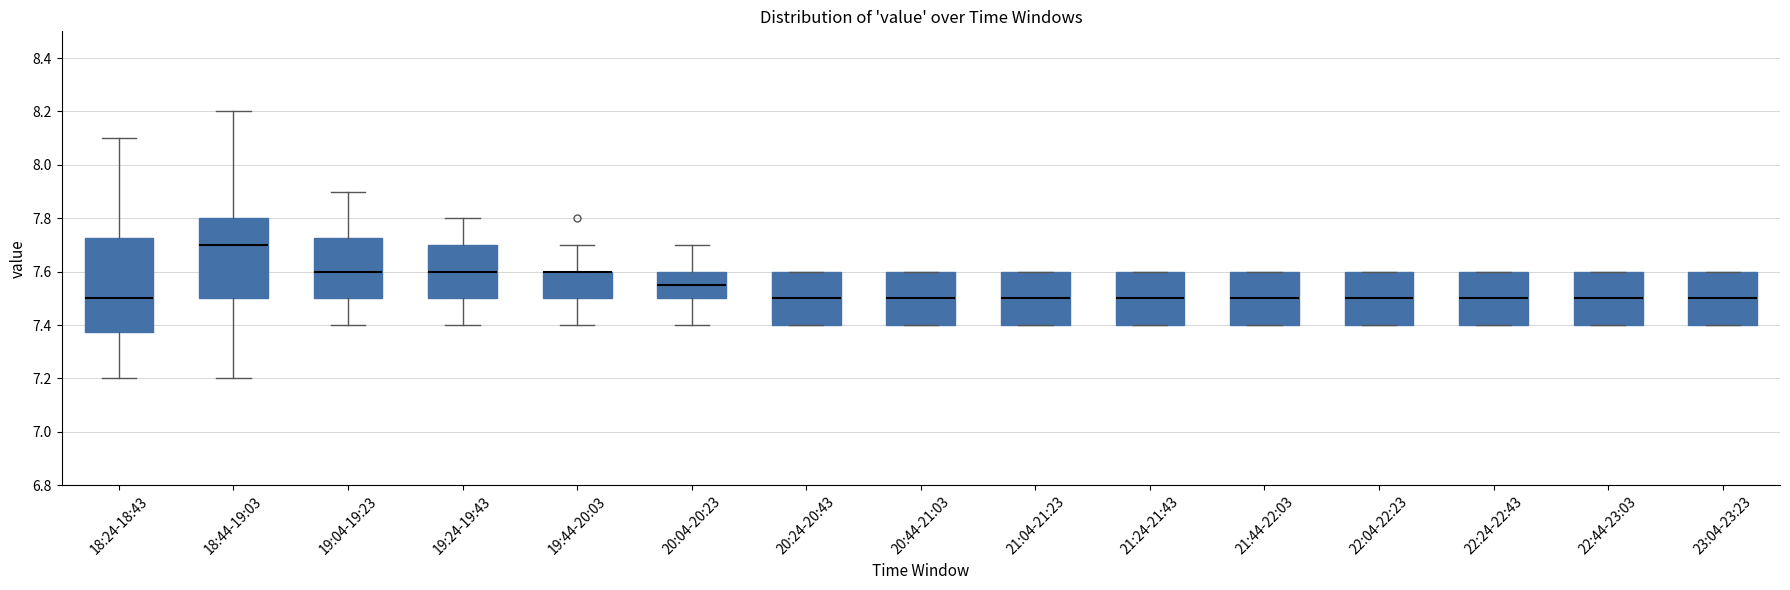

Where does the median line of the box for 22:24-22:43 sit on the y-axis? The values are not printed on the chart, so give them approximately, as read against the axis.

7.50